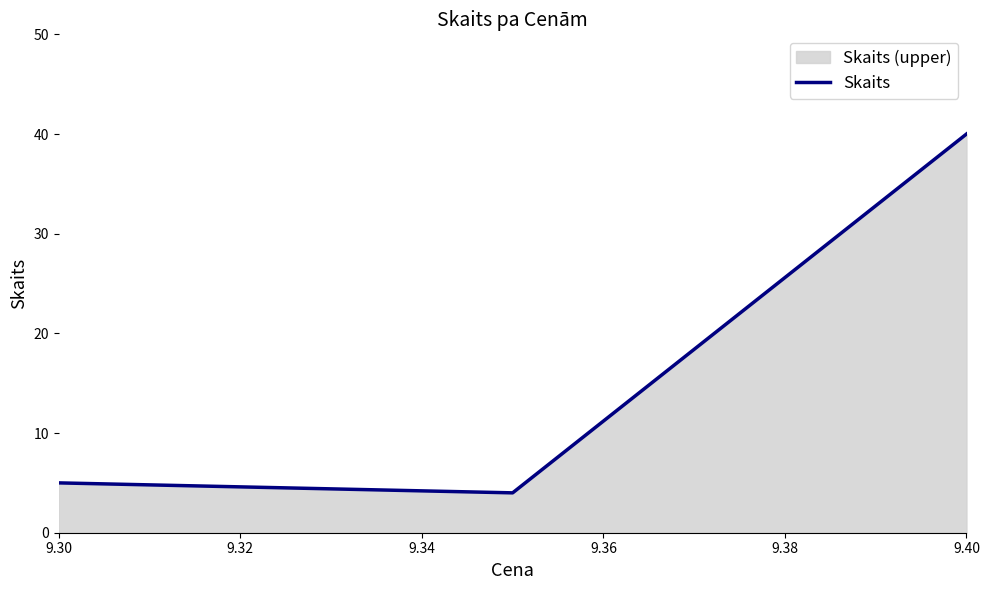

Where is the data nearest to the value 22?

9.30